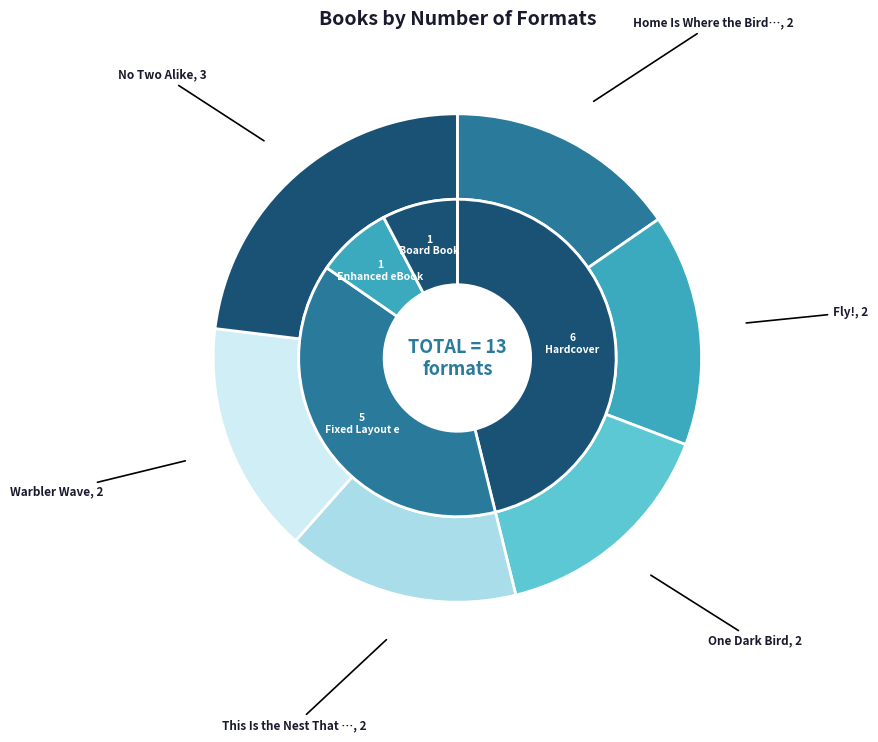

Count the number of slices in the pie.

6